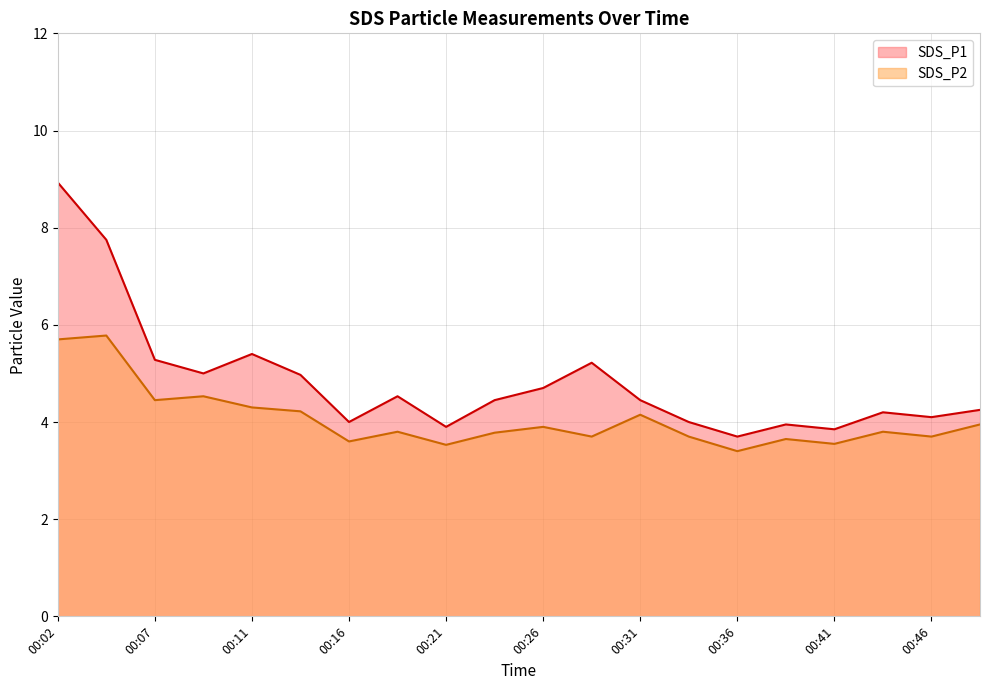

At which label does SDS_P1 first exceed 4?

00:02